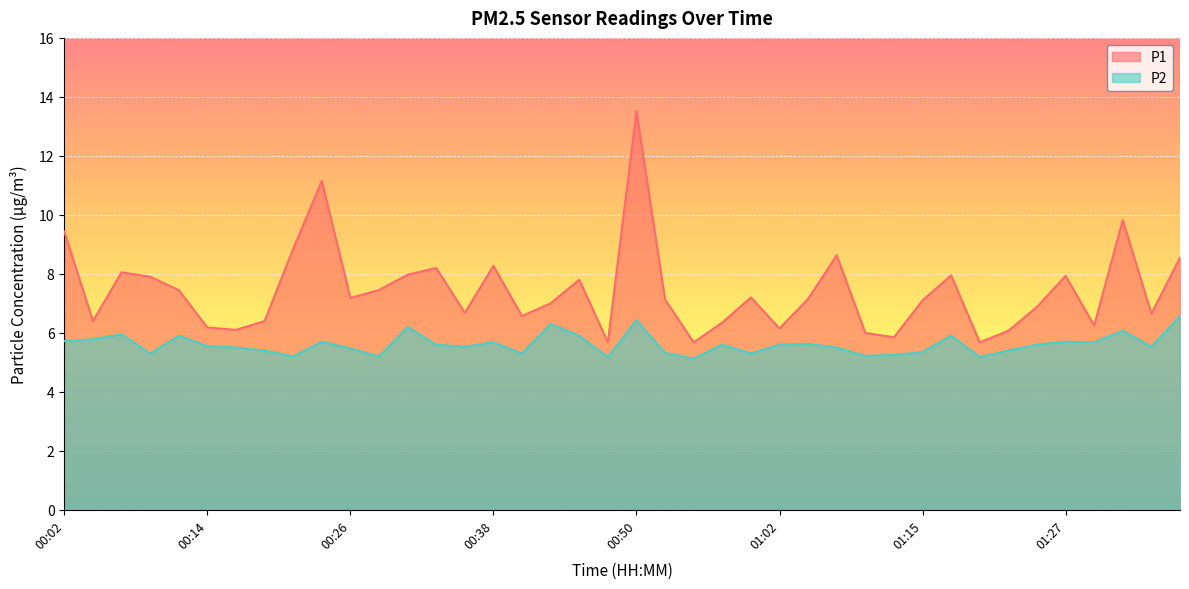

List the series in order of their peak value, highest first.

P1, P2